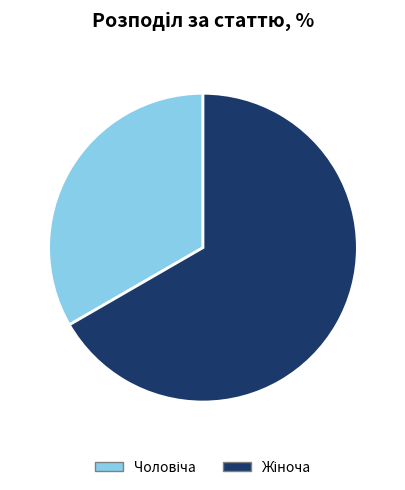

Does any single category account for the majority?

Yes